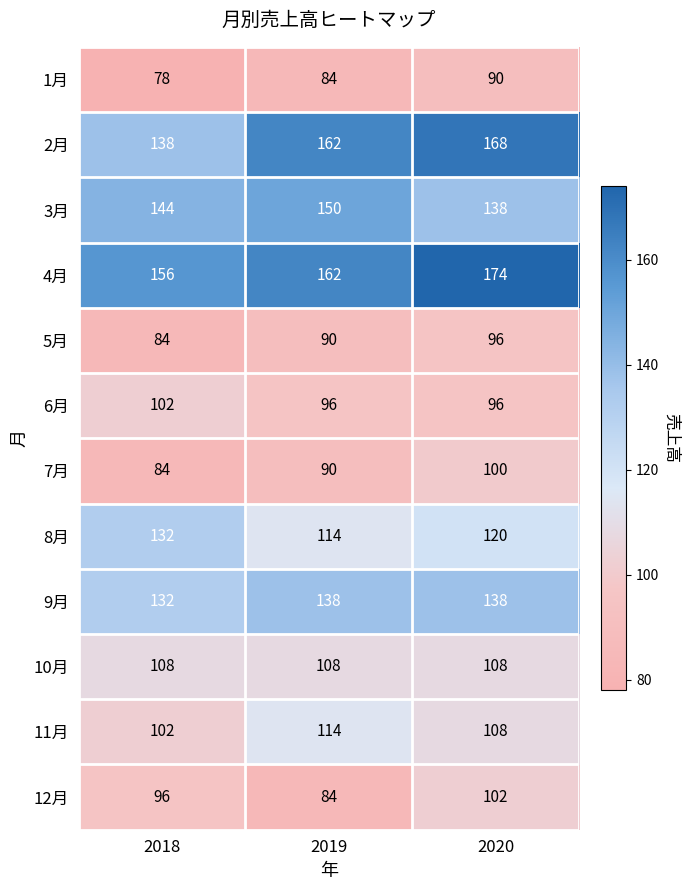

The 4月 series shows 174 at 2020. True or false?

True